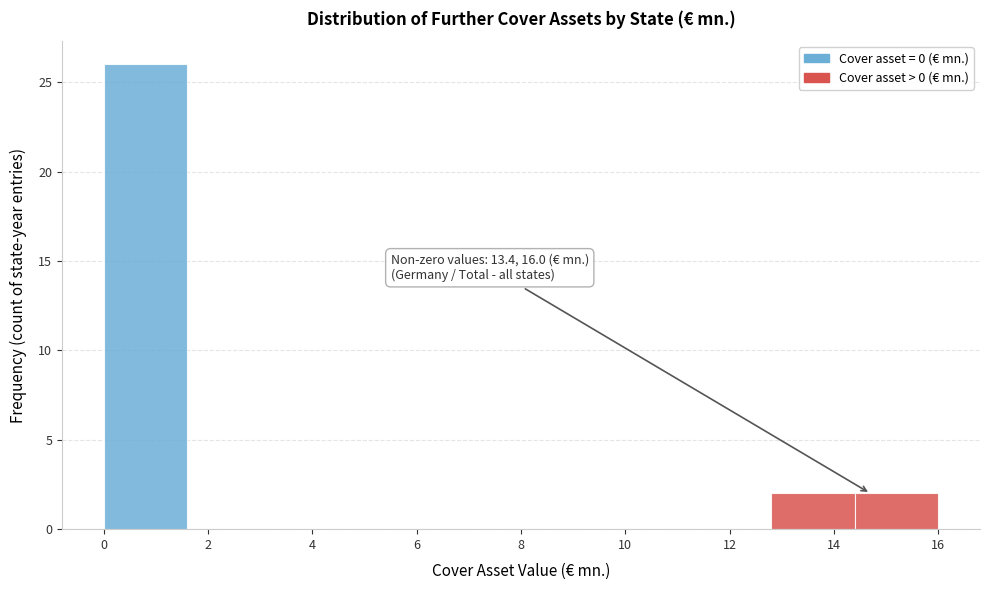

Over which range of the x-axis is the bar tallest?

0.0 to 1.6